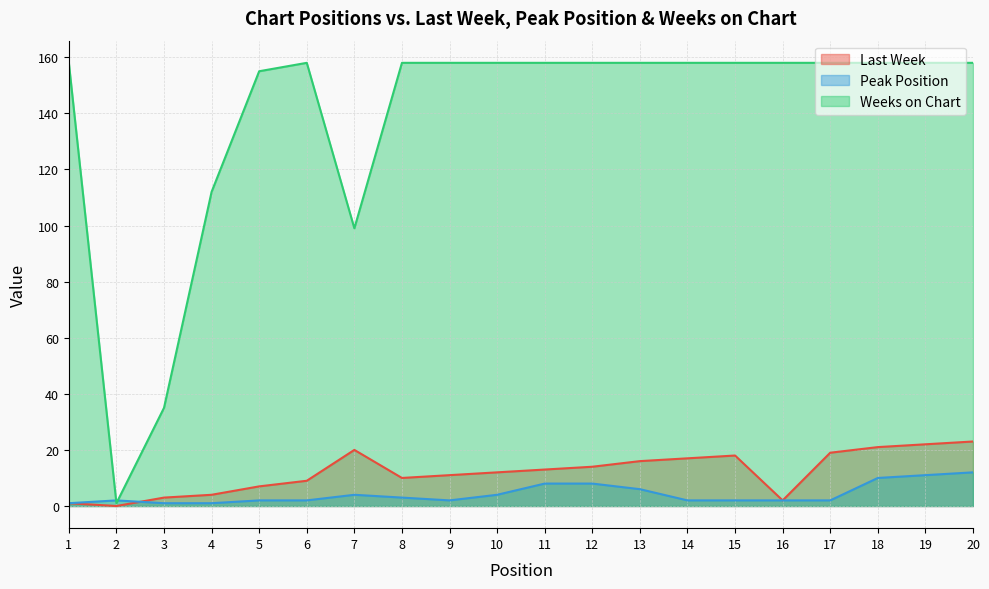

What are all the series names shown in the legend?

Last Week, Peak Position, Weeks on Chart